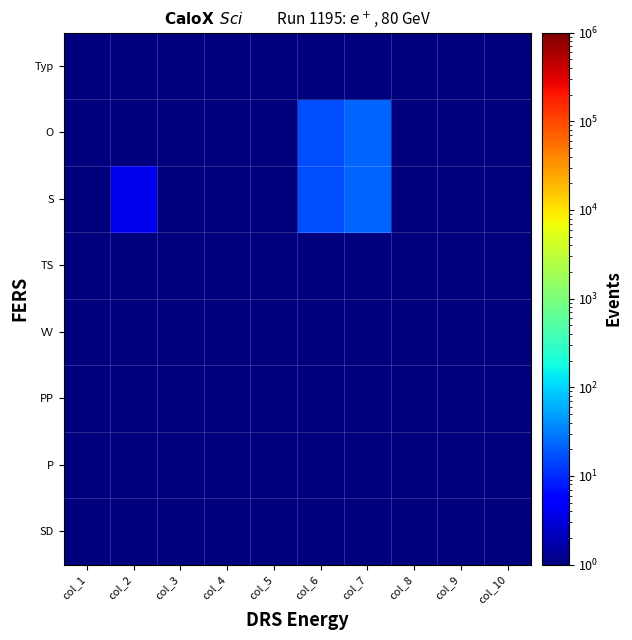

What is the minimum value shown in the chart?

1